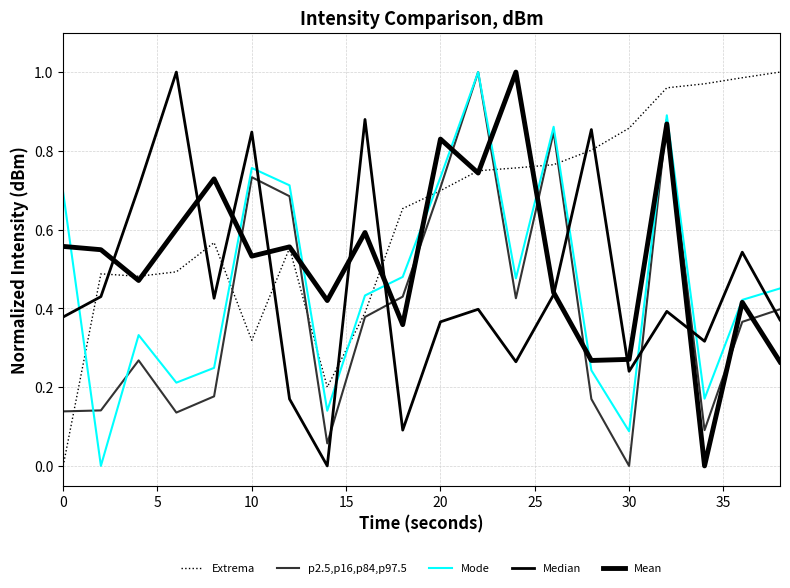

How many lines are shown in the chart?

5